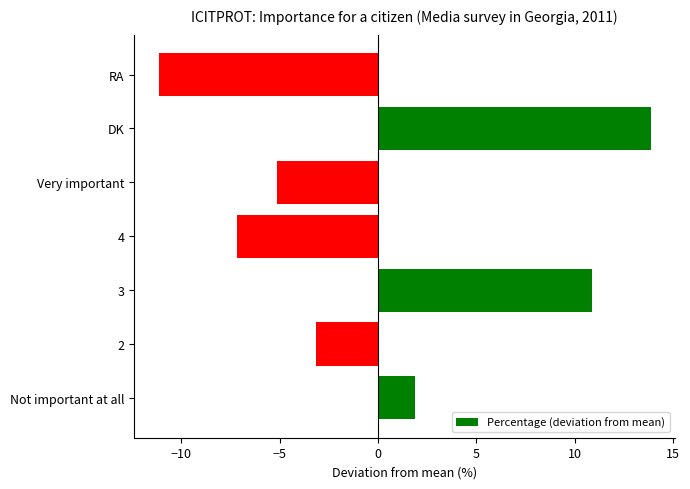

What is the smallest value displayed?

-11.1